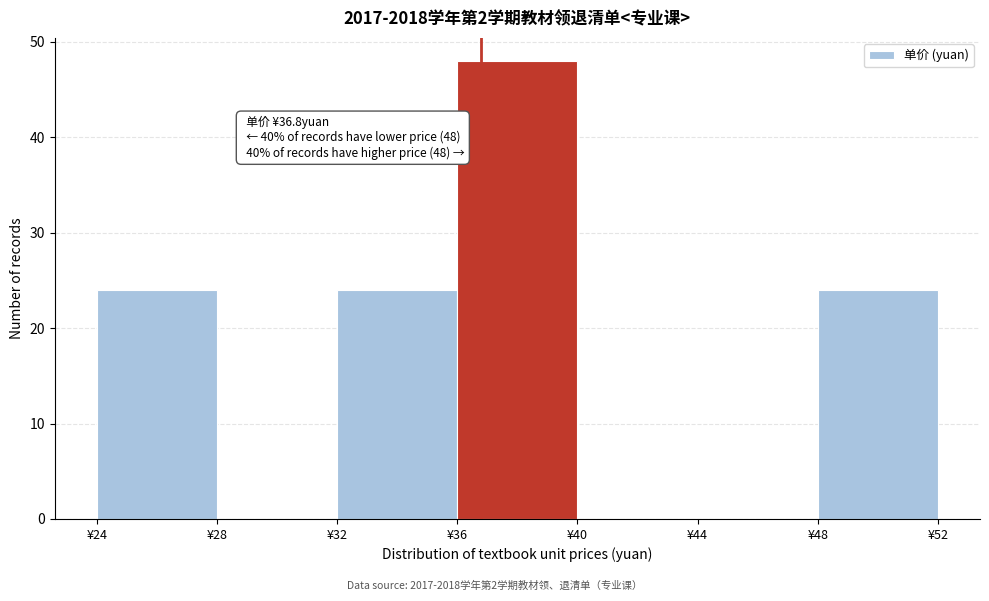

Over which range of the x-axis is the bar tallest?

36 to 40